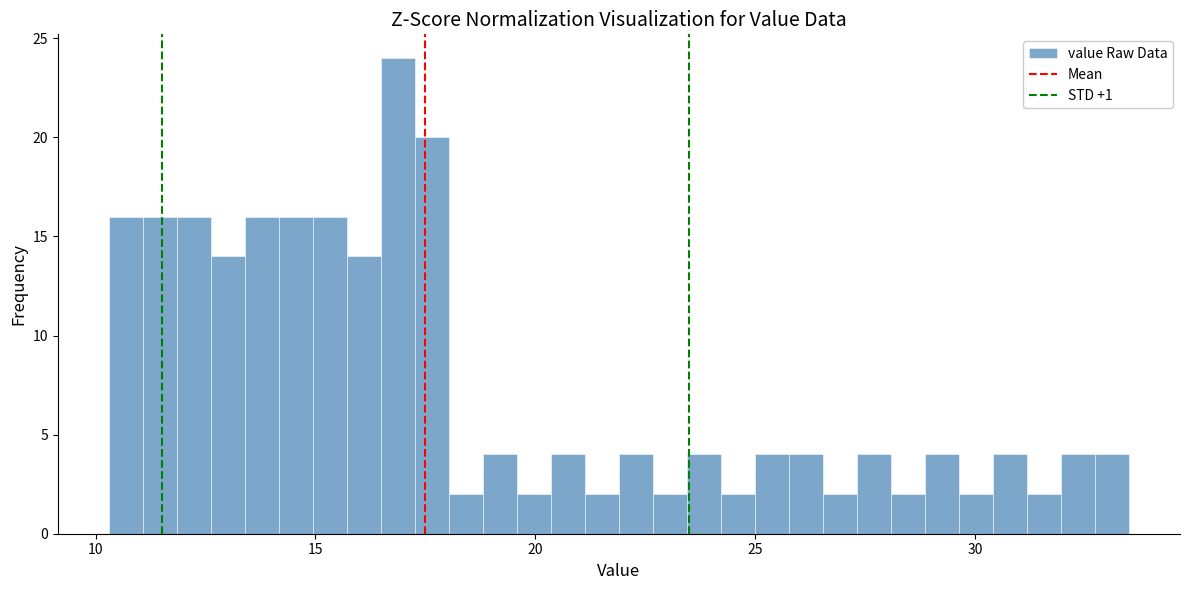

Read against the x-axis, roughly where is the centre of the tallest bar?

17.0